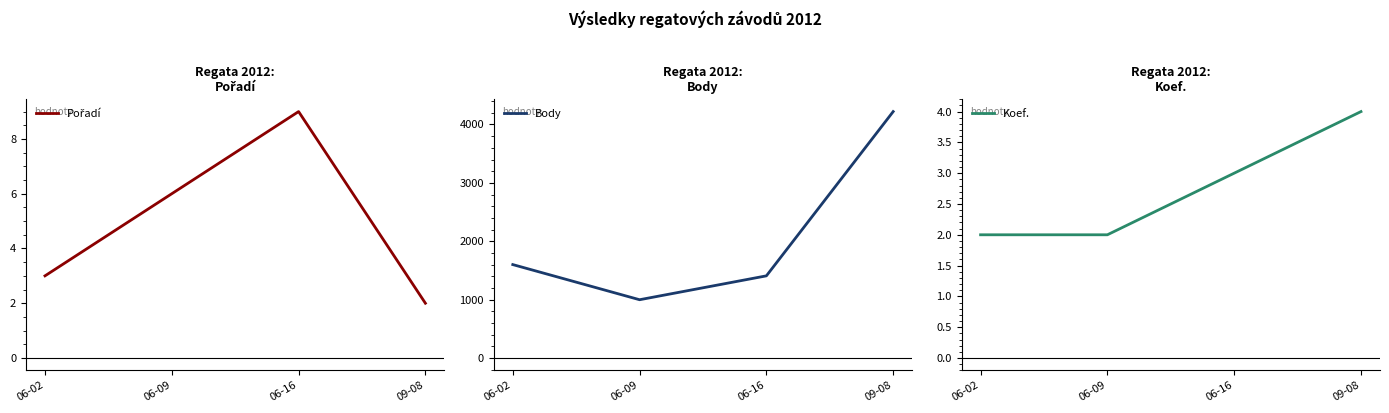

At 06-09, list the series in order from smallest to largest.

Koef., Pořadí, Body